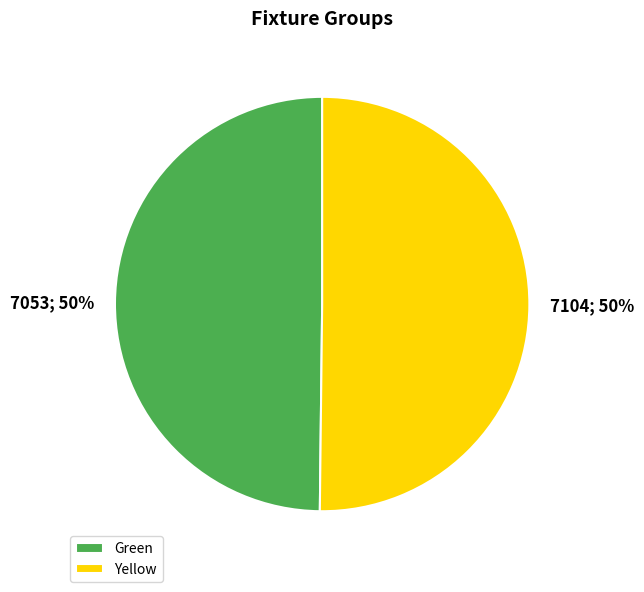

Do Green and Yellow together represent more than half of the pie?

Yes